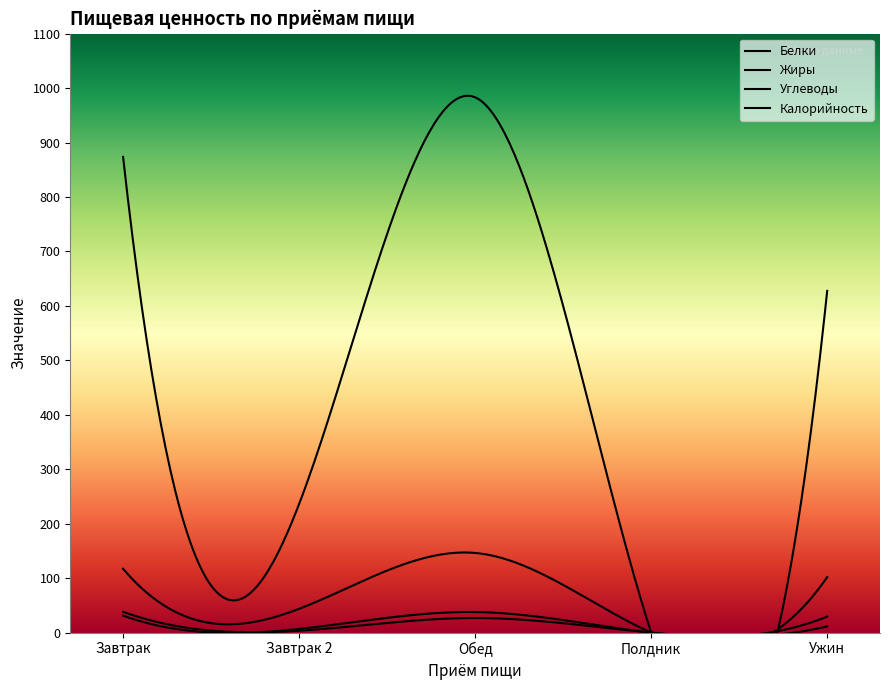

What is the approximate value of Углеводы at Ужин?

102.0